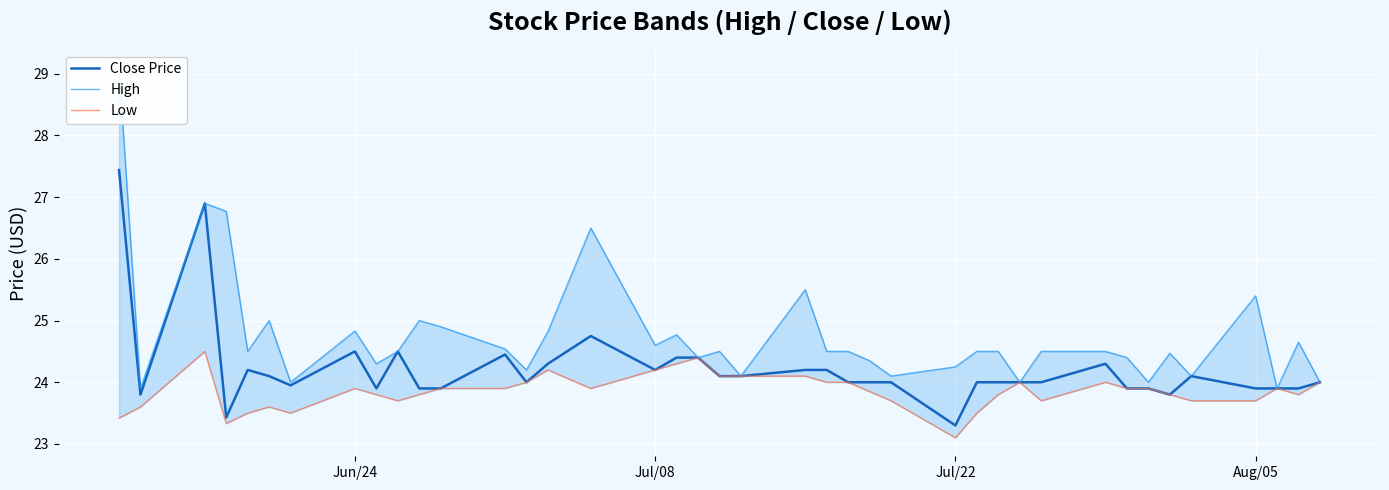

What is the highest value of the Close Price series?

27.4